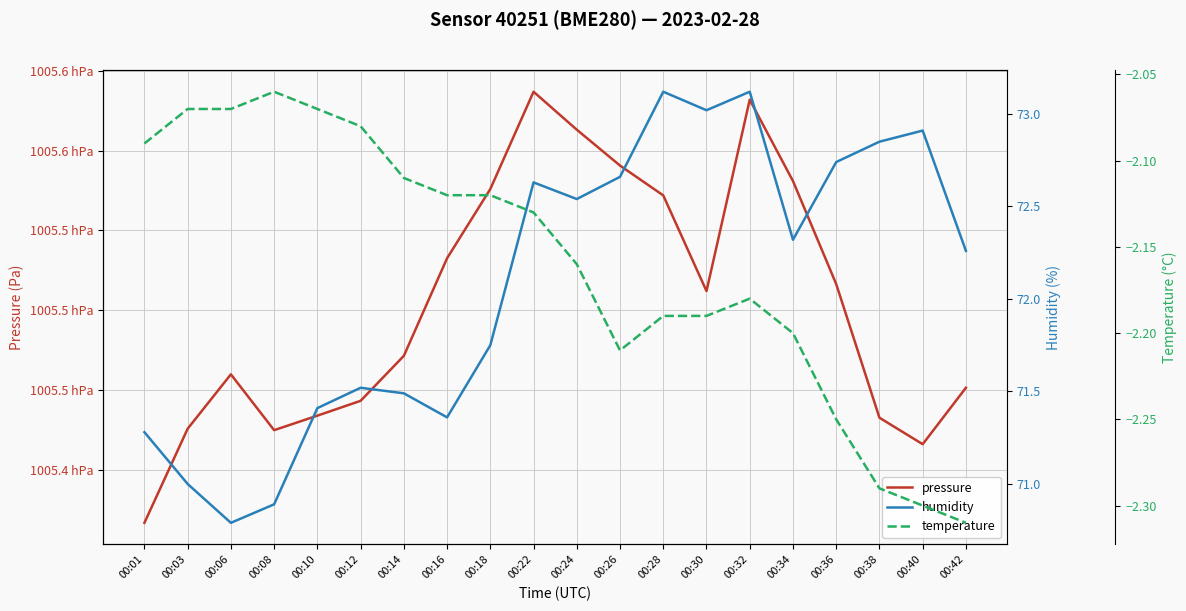

How many lines are shown in the chart?

3